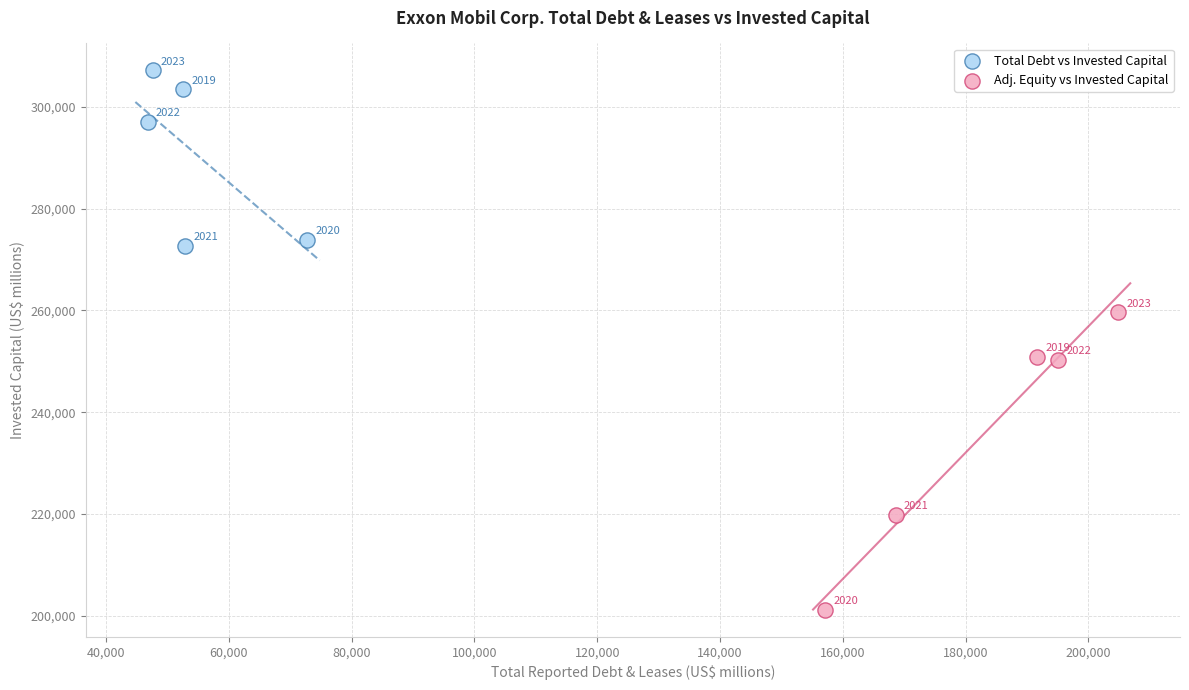

Which series reaches the minimum Y coordinate?

Adj. Equity vs Invested Capital